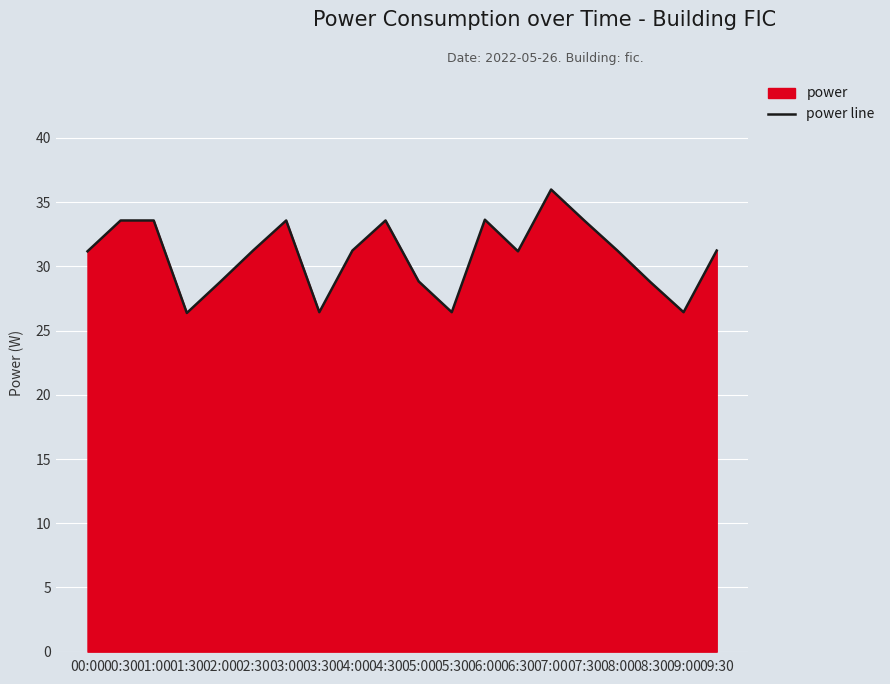

What is the smallest value displayed?

26.4